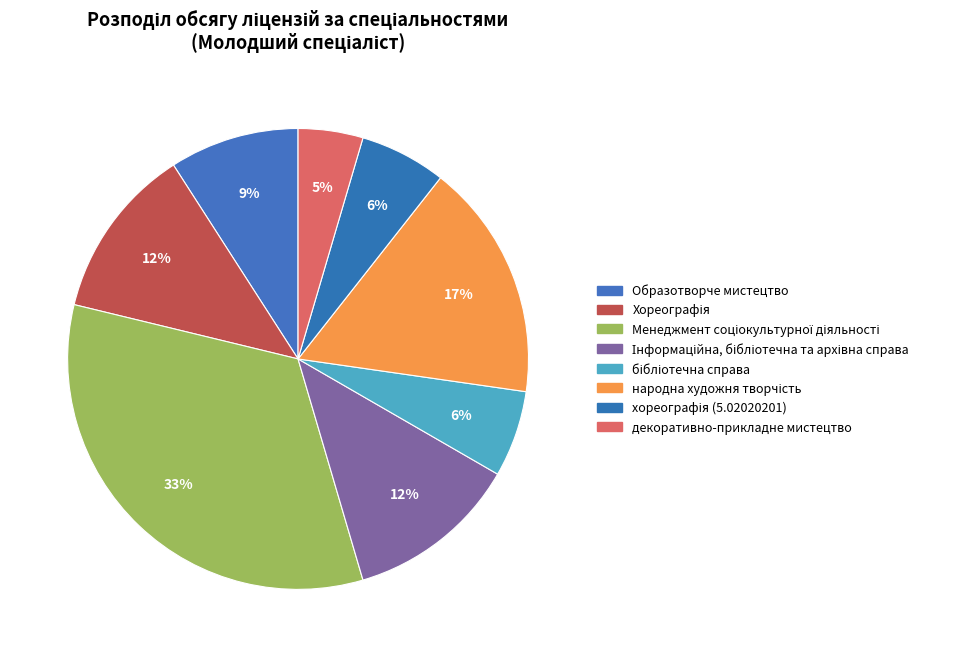

How many segments does this pie chart have?

8